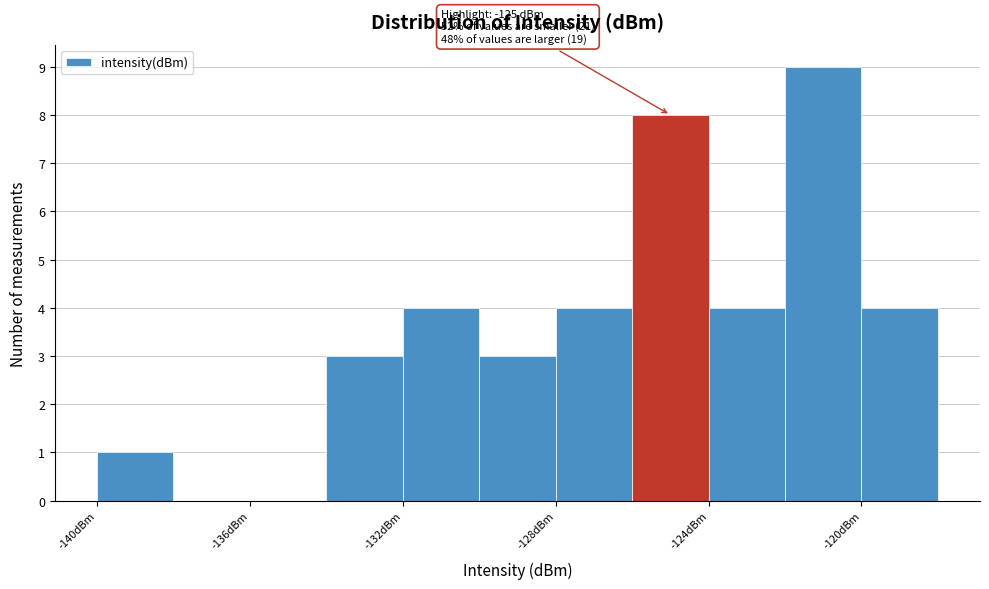

Over which range of the x-axis is the bar tallest?

-122 to -120